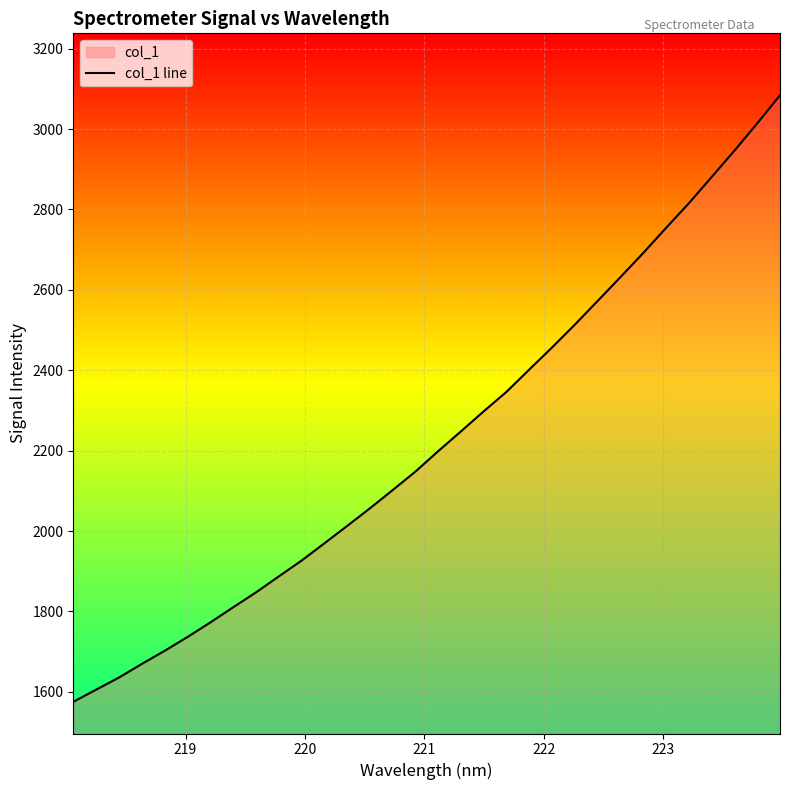

Reading left to right, list all the values displayed in this chart.

1575.3	1605.5	1635.6	1669.4	1702.1	1736.4	1772.6	1810.2	1847.2	1887.0	1926.4	1969.3	2012.6	2056.5	2102.0	2148.1	2199.0	2248.2	2298.2	2346.7	2402.2	2457.2	2514.0	2572.8	2632.0	2692.0	2754.3	2815.5	2880.8	2946.2	3014.1	3083.8